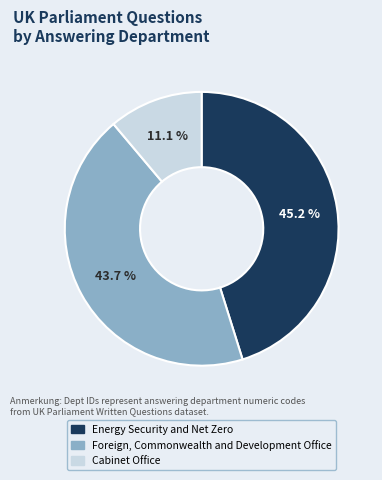

Which category has the smallest portion of the pie?

Cabinet Office